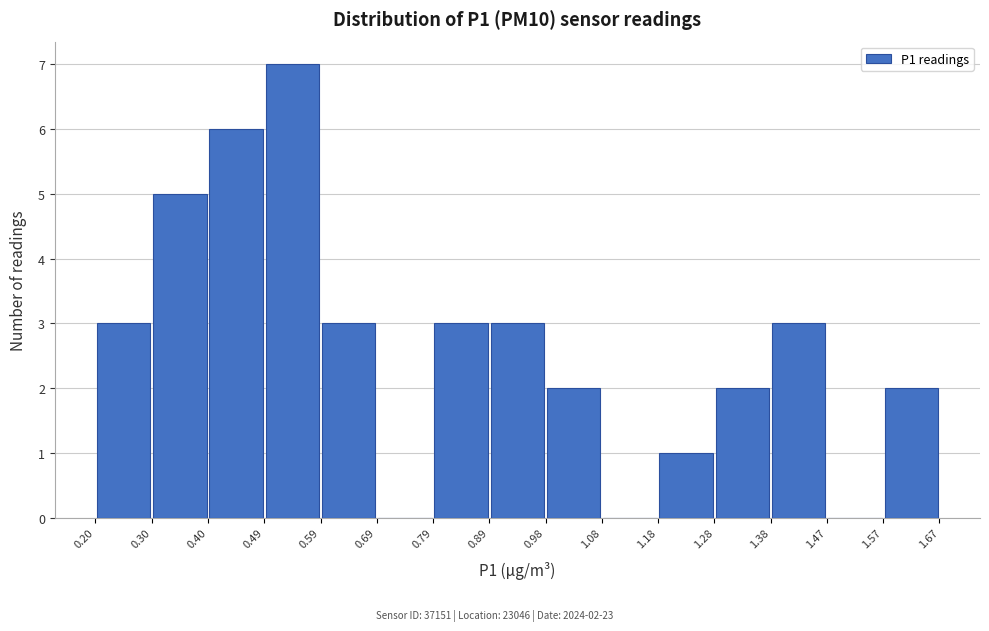

Over which range of the x-axis is the bar tallest?

0.49 to 0.59